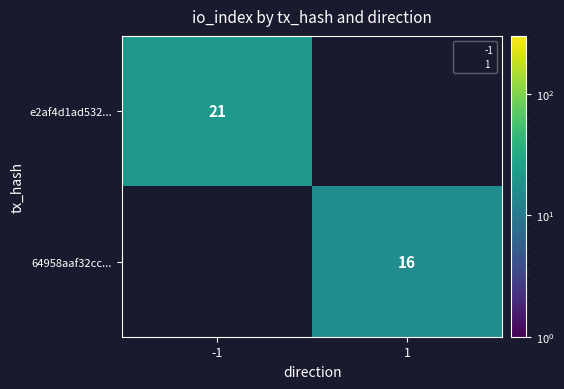

Rank the series by their maximum value, from lowest to highest.

e2af4d1ad532..., 64958aaf32cc...